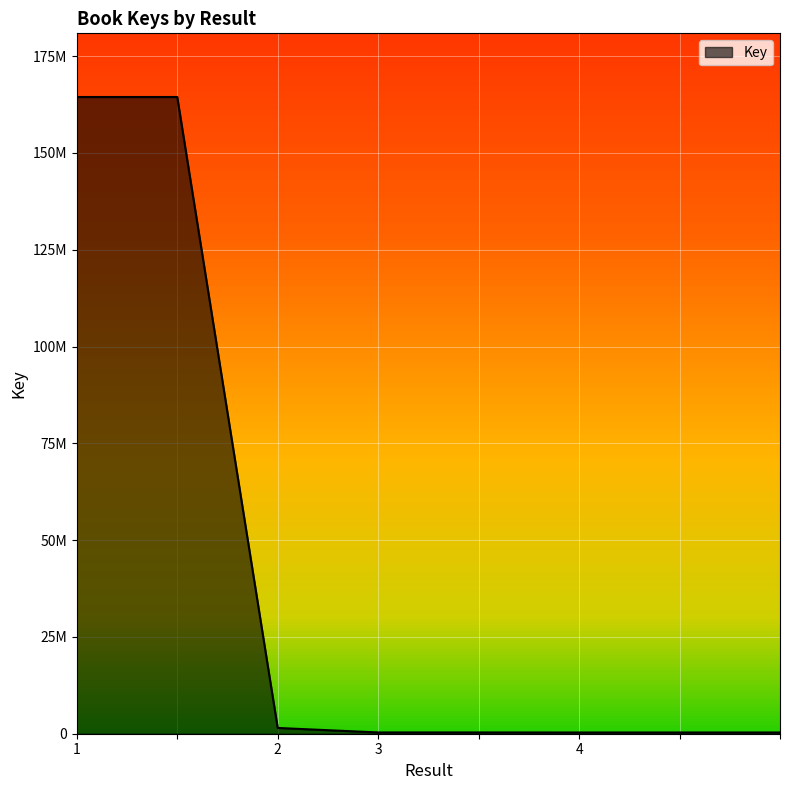

At which label is the value closest to 82384209?

2